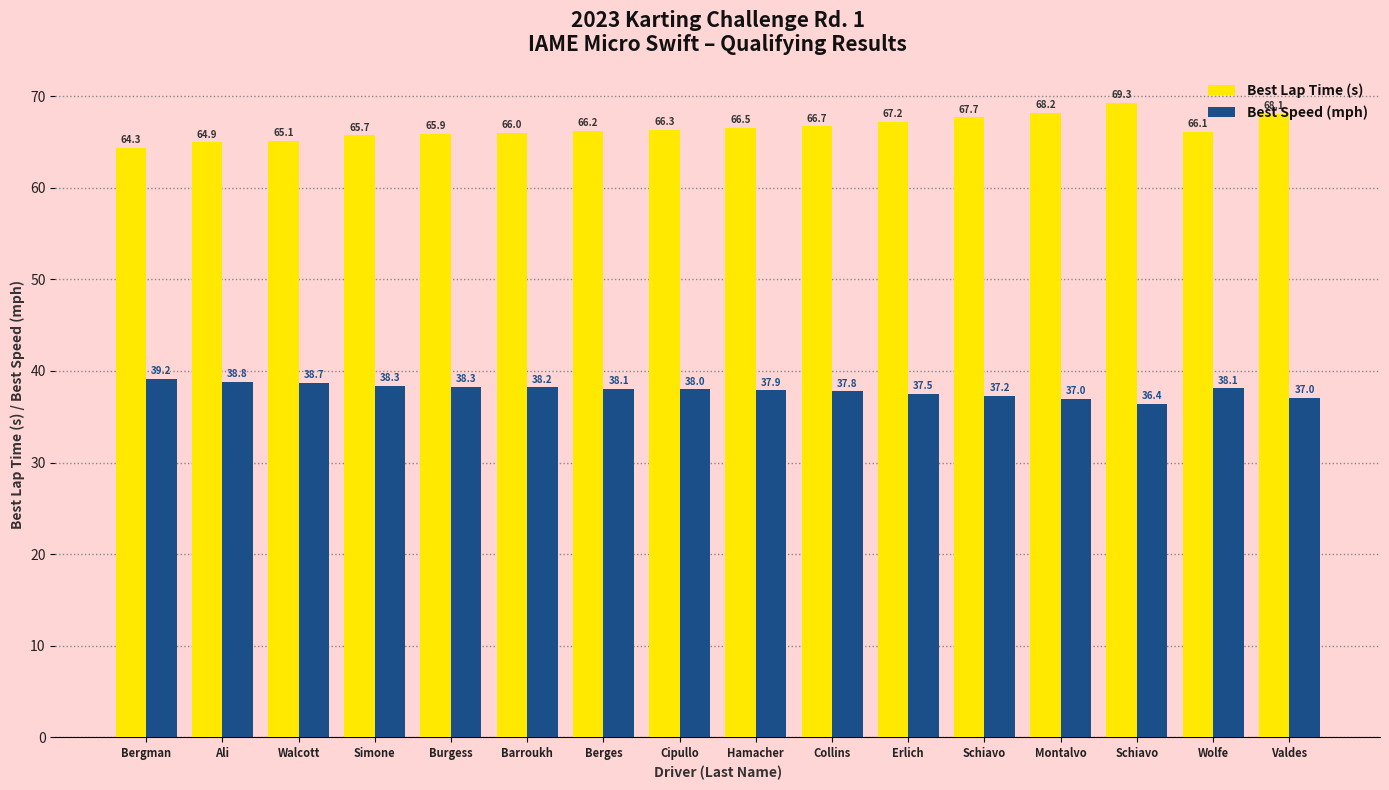

At how many categories does at least one series exceed 64?

16